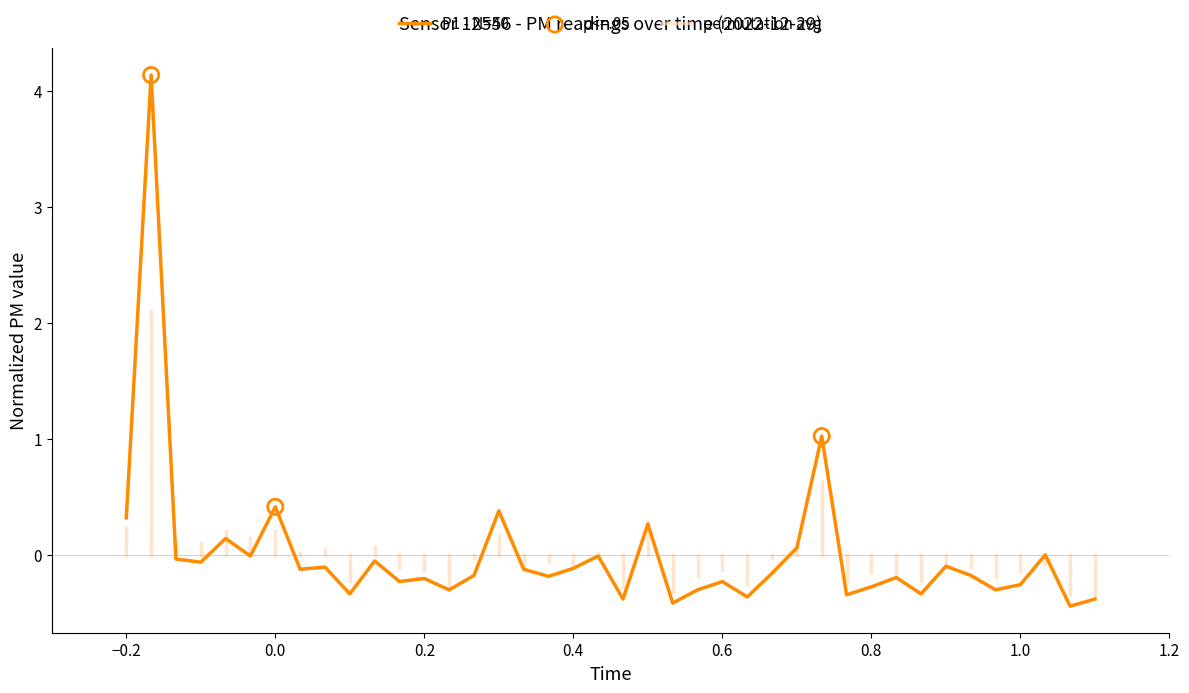

What is the smallest value displayed?

-0.4